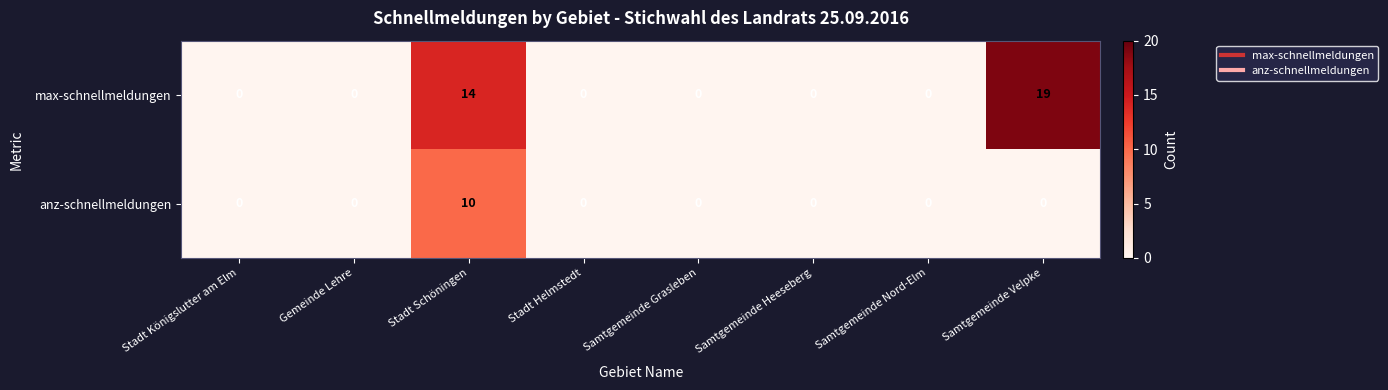

True or false: max-schnellmeldungen has a value of 13 at Samtgemeinde Velpke.

False